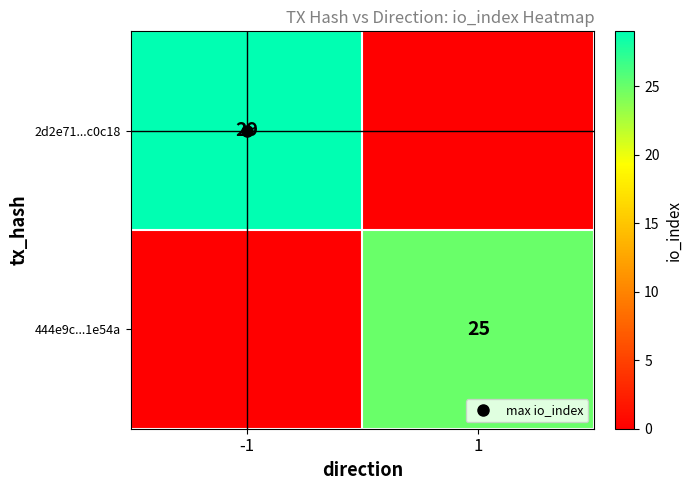

At which category is the sum across all series the highest?

-1